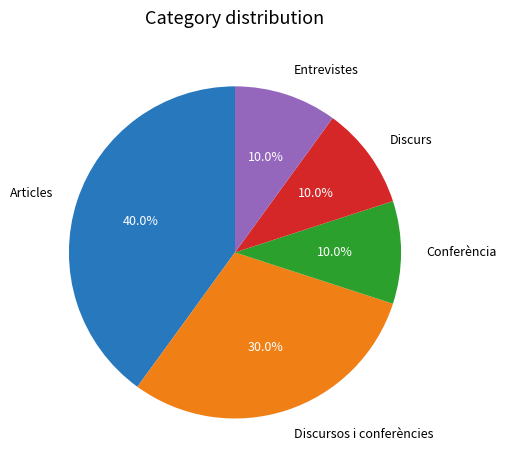

What percentage is the Articles slice, to the nearest percent?

40%